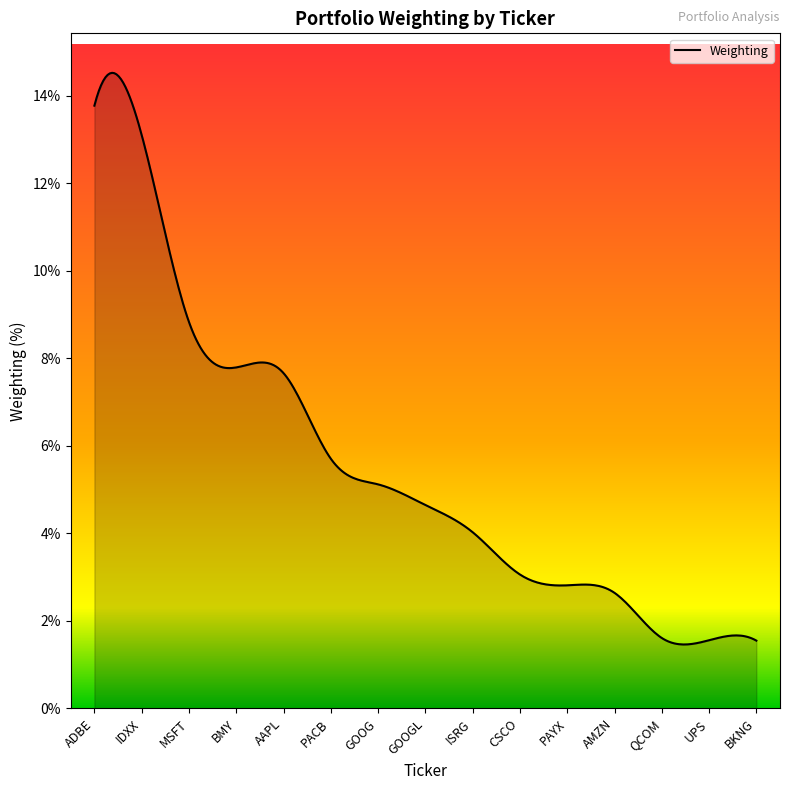

What is the minimum value shown in the chart?

1.5